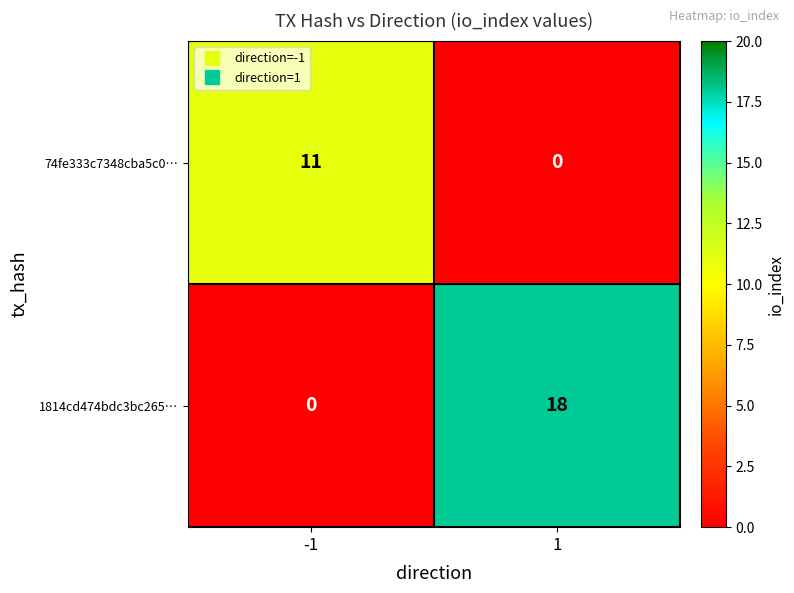

What is the greatest value displayed?

18